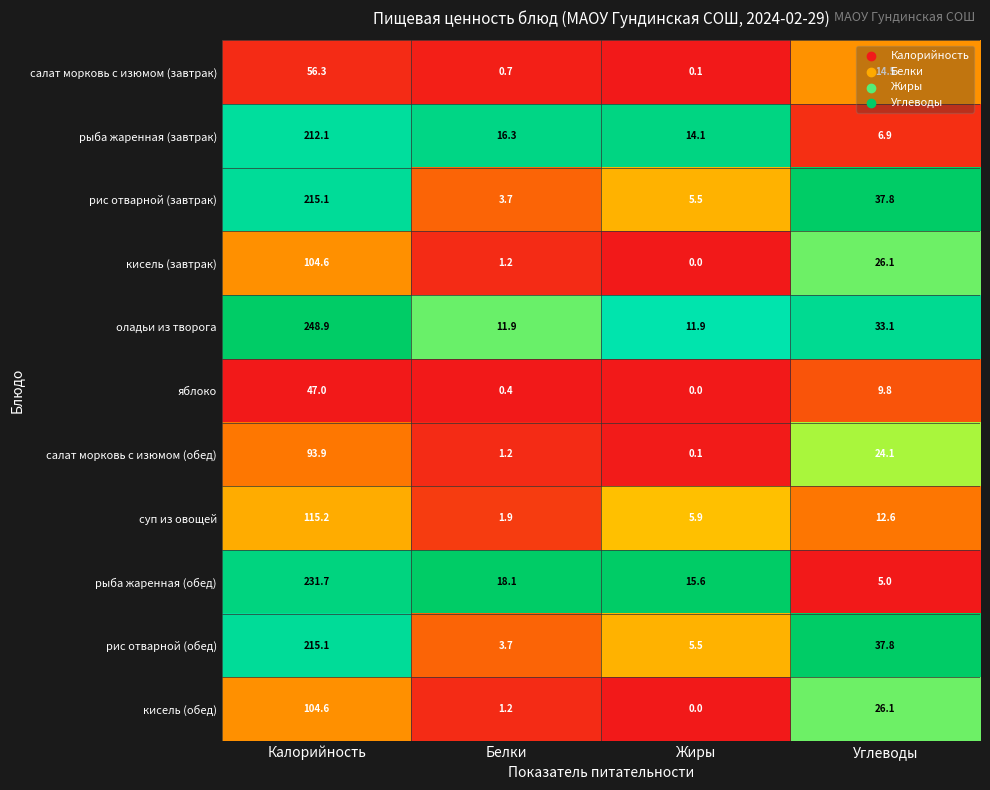

How many series are shown in this chart?

11